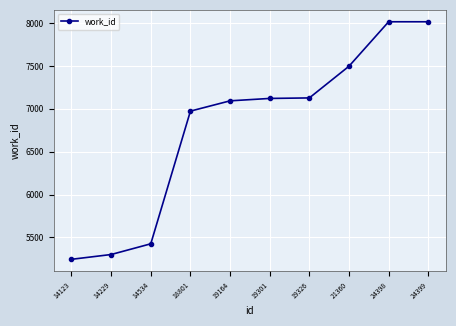

What is the change in value from 18801 to 21360?

+524